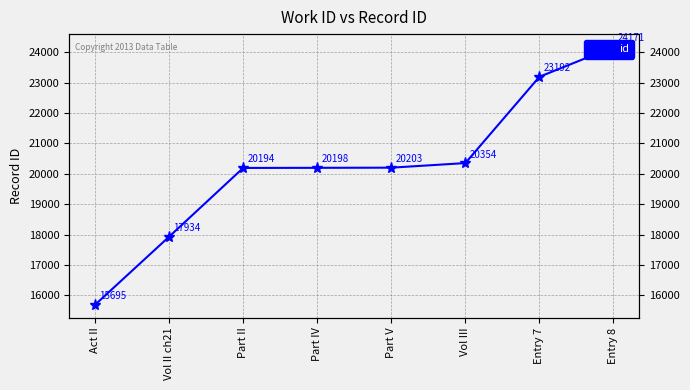

What is the difference between the second highest and second lowest values?

5258